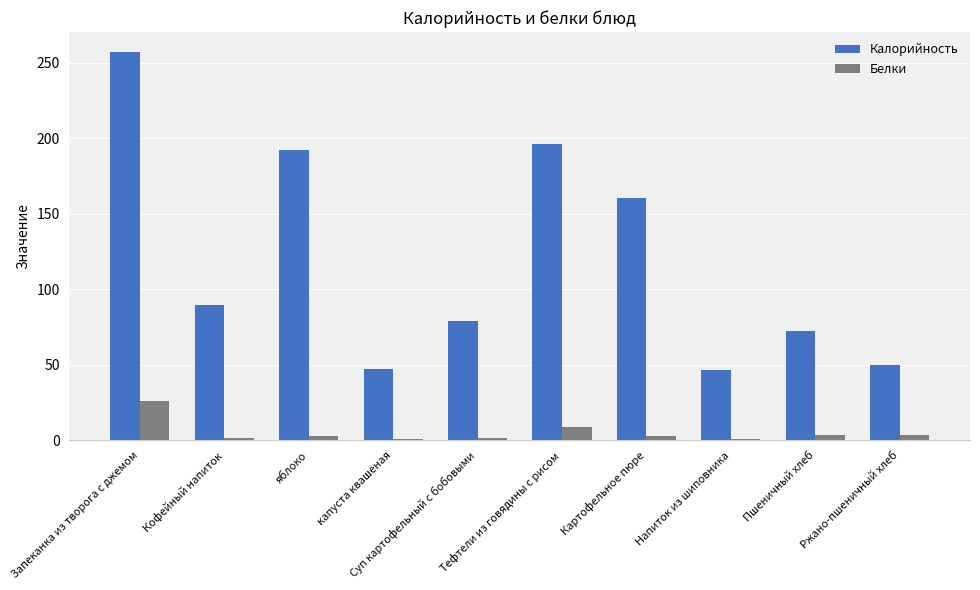

What is the sum of all Калорийность values?

1190.7